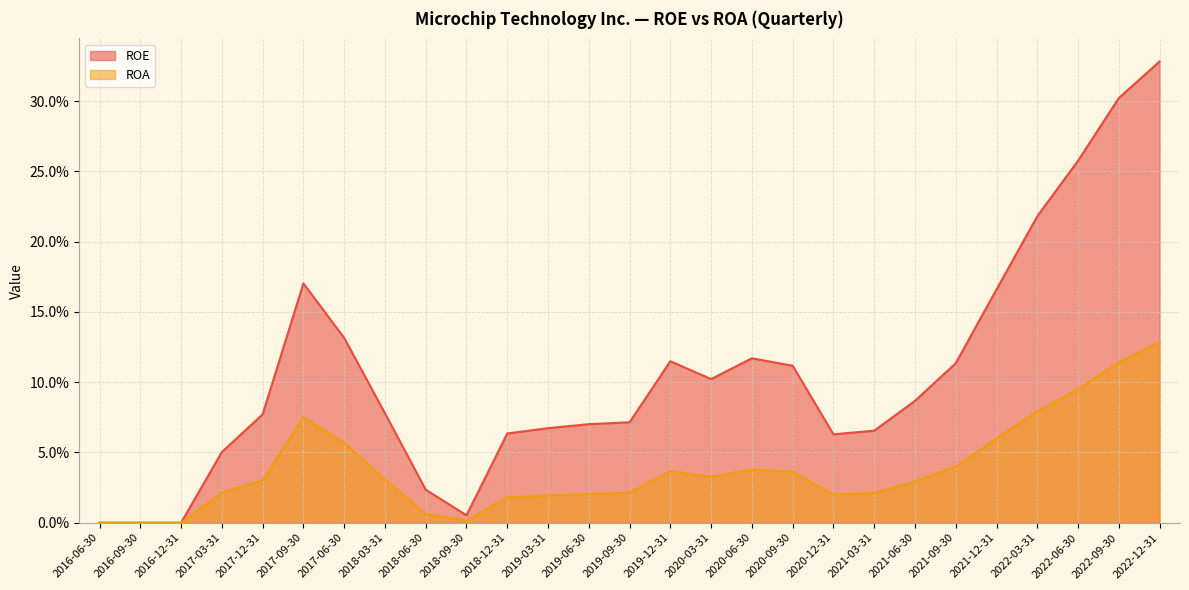

True or false: ROE has a value of 0.3 at 2022-12-31.

True